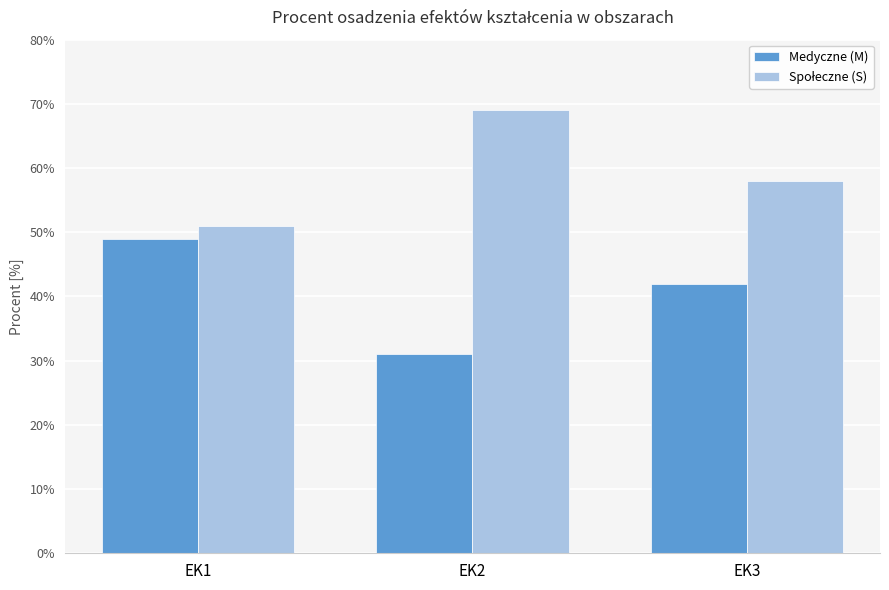

Which series has the largest total across all categories?

Społeczne (S)